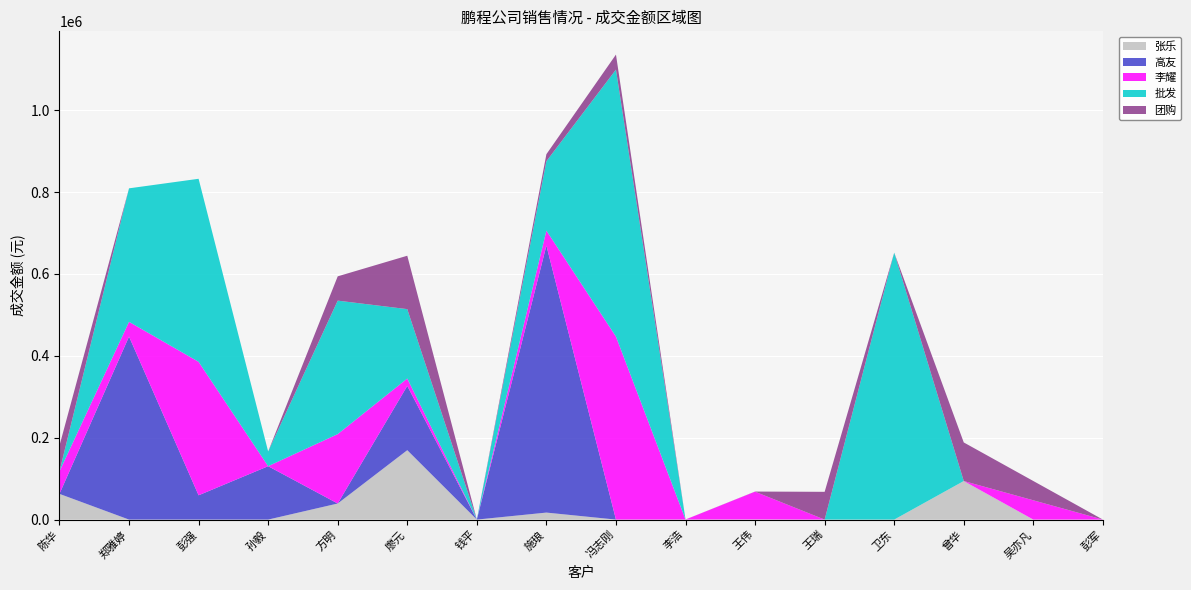

Reading left to right, transcribe all the data shown in this chart.

张乐: 62800	0	0	0	39250	169500	0	17113	0	144	339	0	0	94200	0	0
高友: 0	447000	59325	130400	0	157000	0	652000	0	0	0	0	0	0	0	0
李耀: 54950	36000	326000	0	169500	18000	0	36654	447000	0	67800	0	0	0	47100	0
批发: 0	326000	447000	36000	326000	169500	0	169500	652000	0	0	0	652000	0	0	0
团购: 62800	0	0	0	59325	130400	0	17113	36654	144	339	67800	0	94200	47100	0